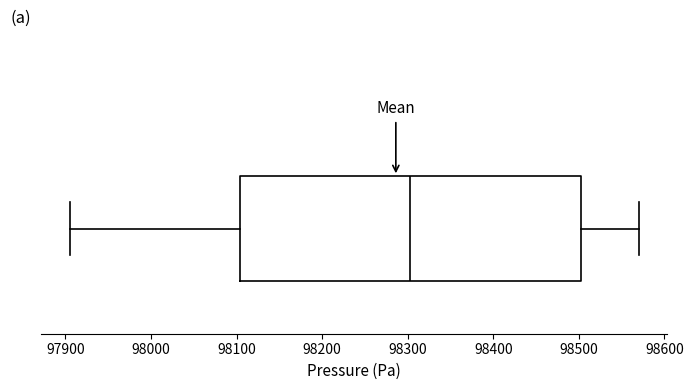

Where does the median line of the box sit on the x-axis? The values are not printed on the chart, so give them approximately, as read against the axis.

98300